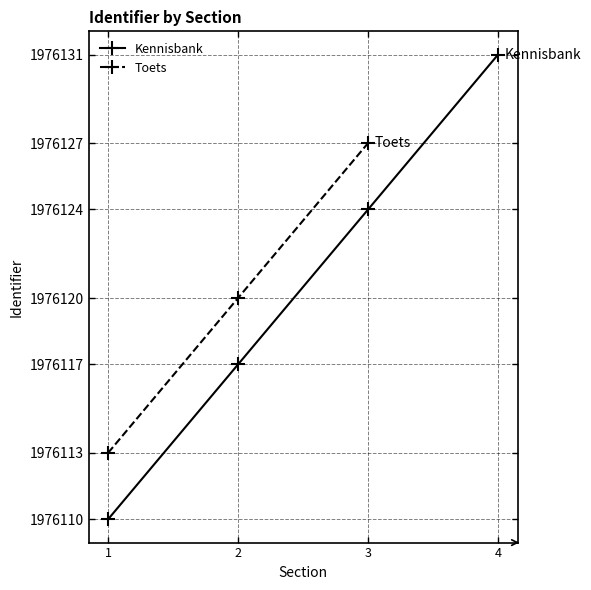

The Kennisbank series shows 787298 at 3. True or false?

False